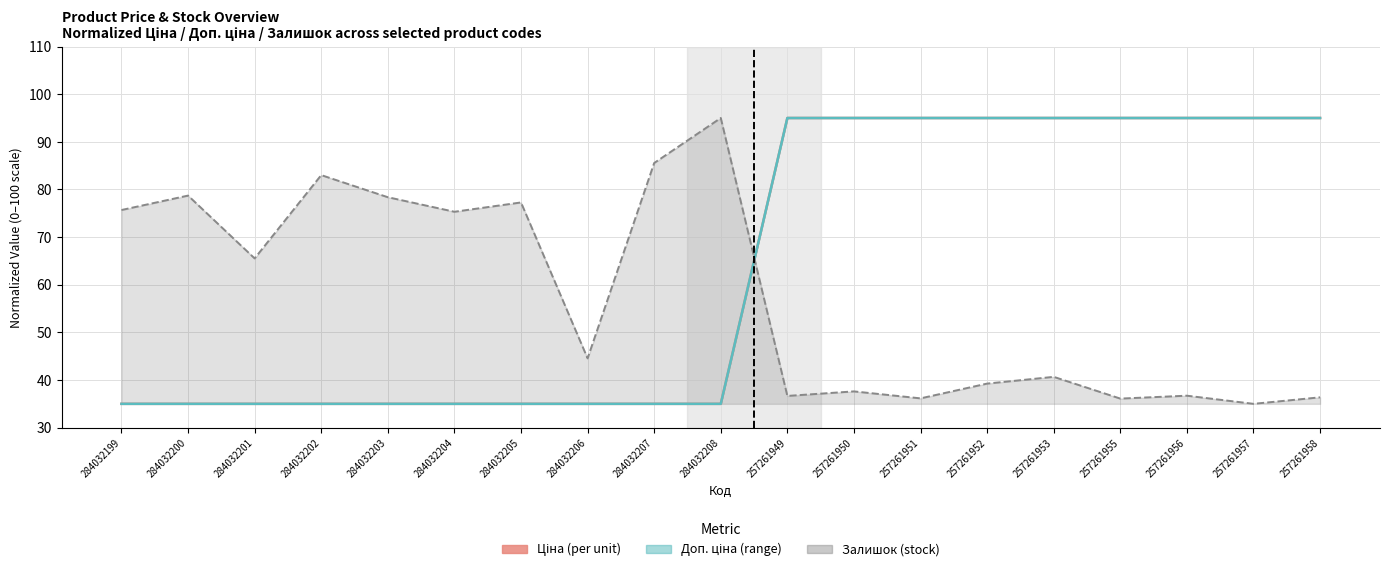

Which category has the lowest value in the Залишок series?

257261957